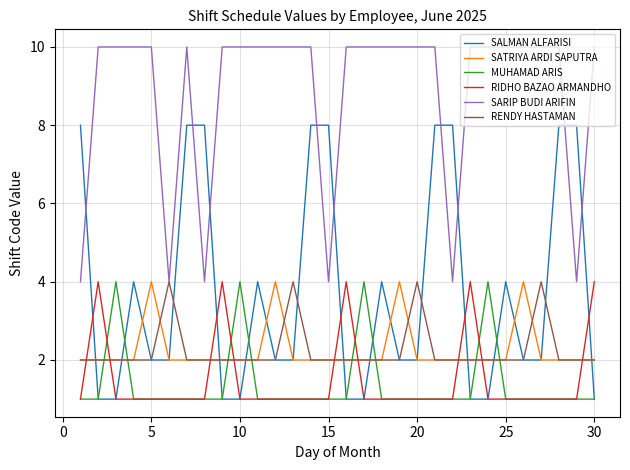

True or false: RIDHO BAZAO ARMANDHO and SARIP BUDI ARIFIN cross at least once.

False